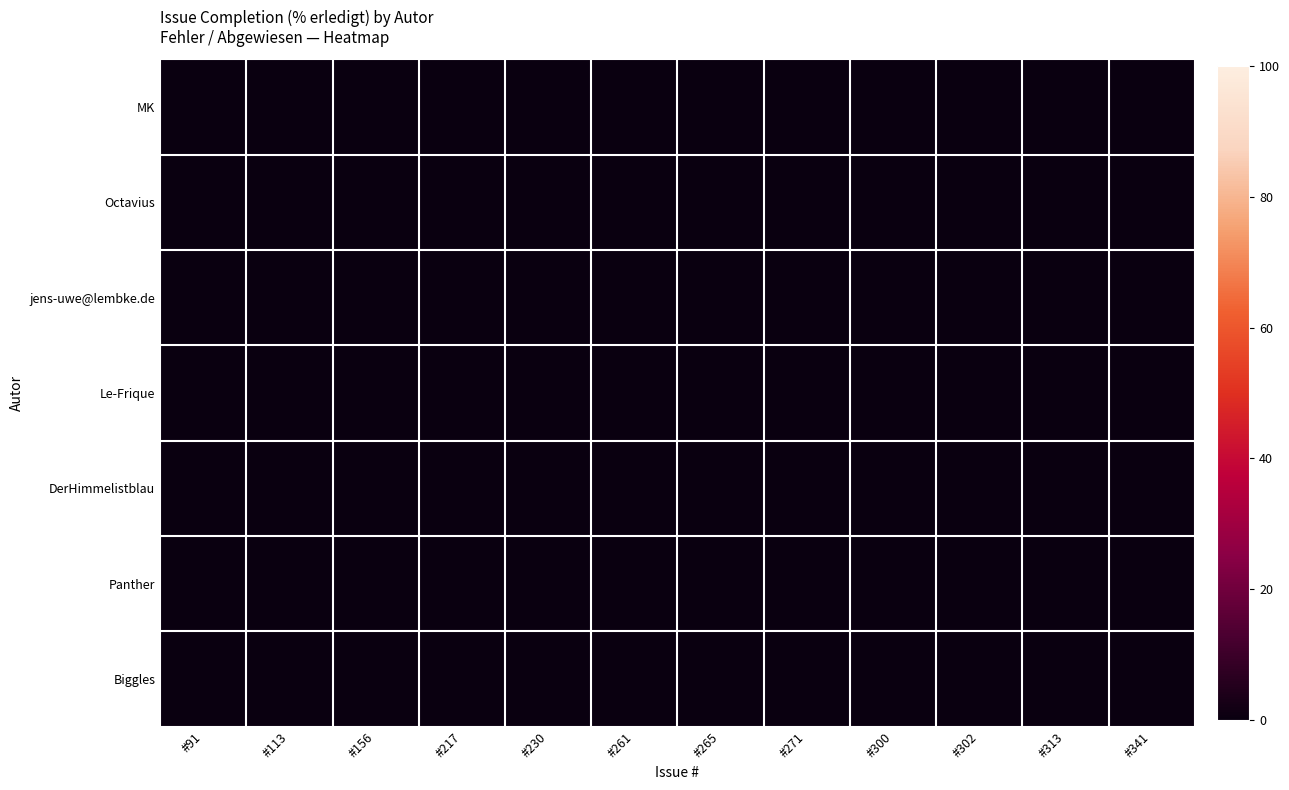

Between 2 and 11, which series saw the biggest shift?

MK